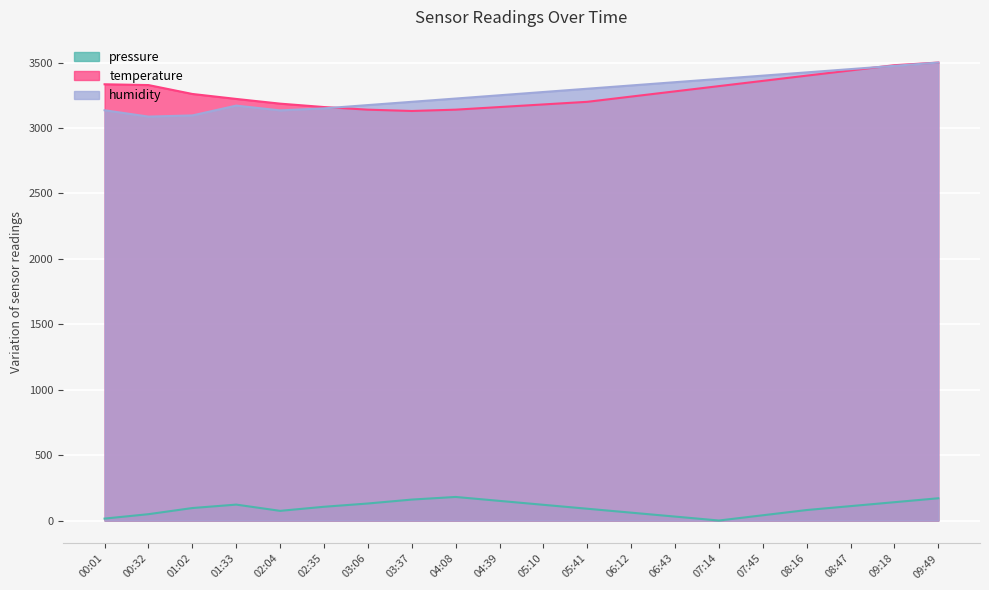

What is the sum of the humidity values at 09:18 and 01:02?

6571.0